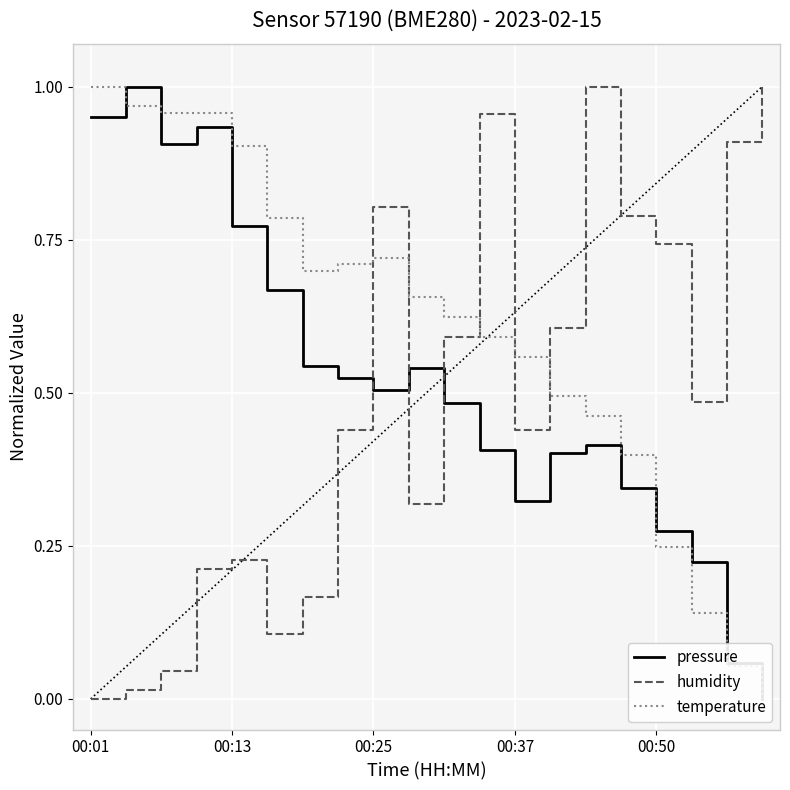

At how many categories does at least one series exceed 0?

20